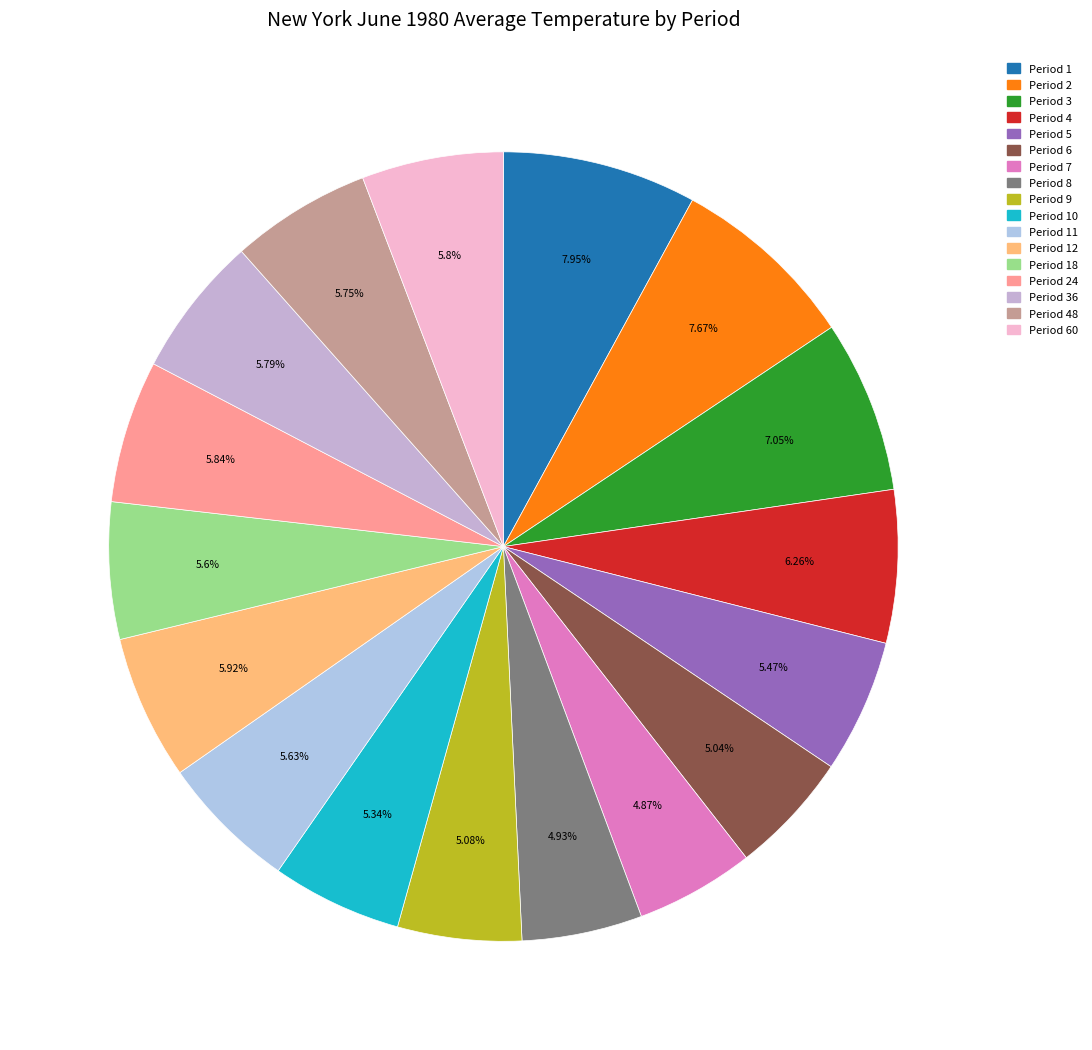

How many segments does this pie chart have?

17